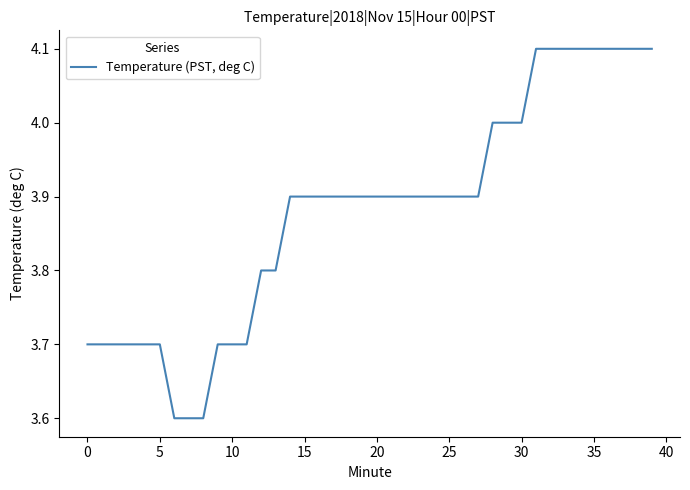

What is the greatest value displayed?

4.1